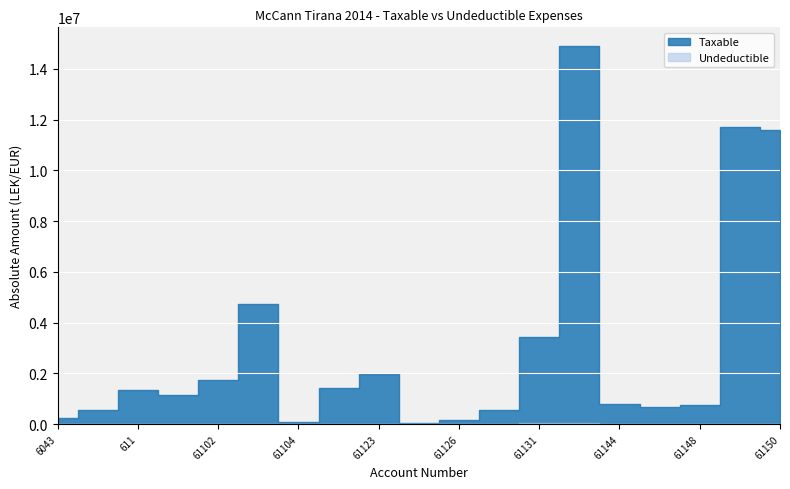

At 61150, list the series in order from largest to smallest.

Taxable, Undeductible